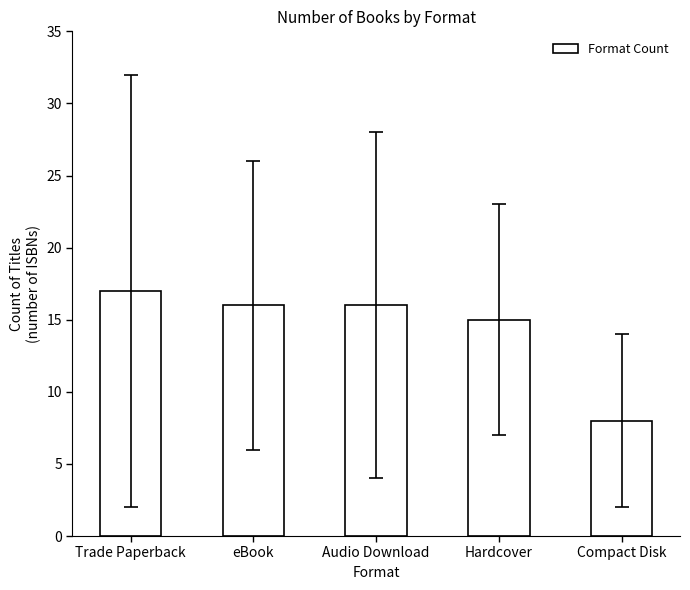

What is the label of the 2nd bar from the right?

Hardcover